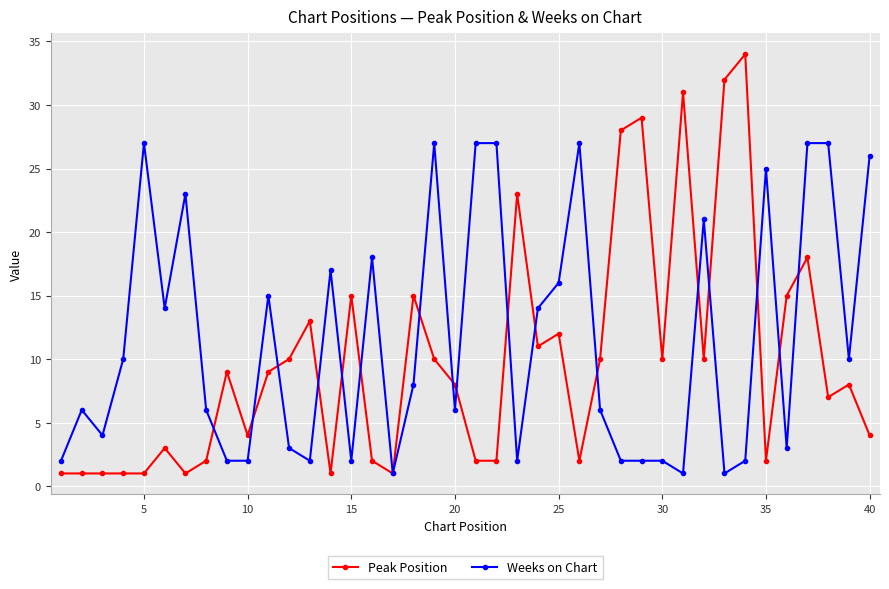

Which series has the widest spread of values?

Peak Position